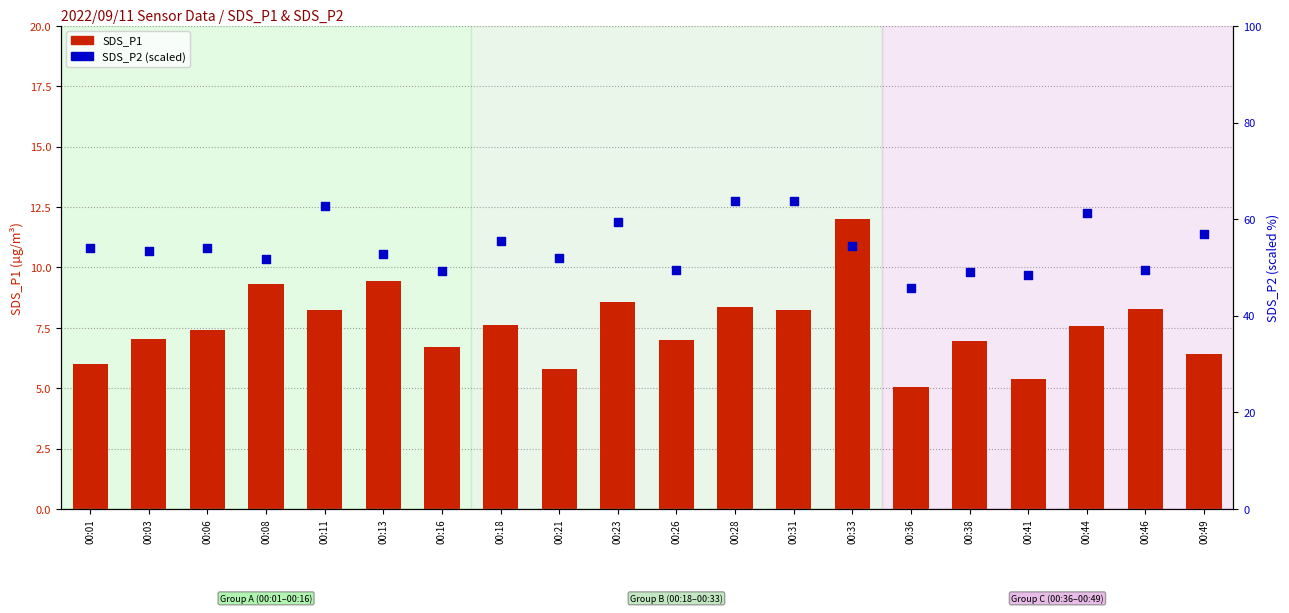

What is the total value across all series at 00:41?

53.9